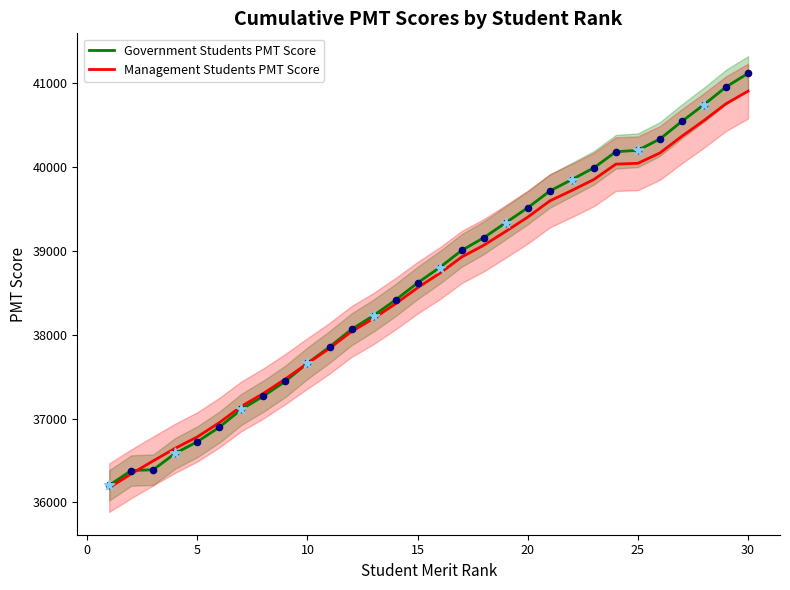

Which series contains the highest Y value?

Government Students PMT Score